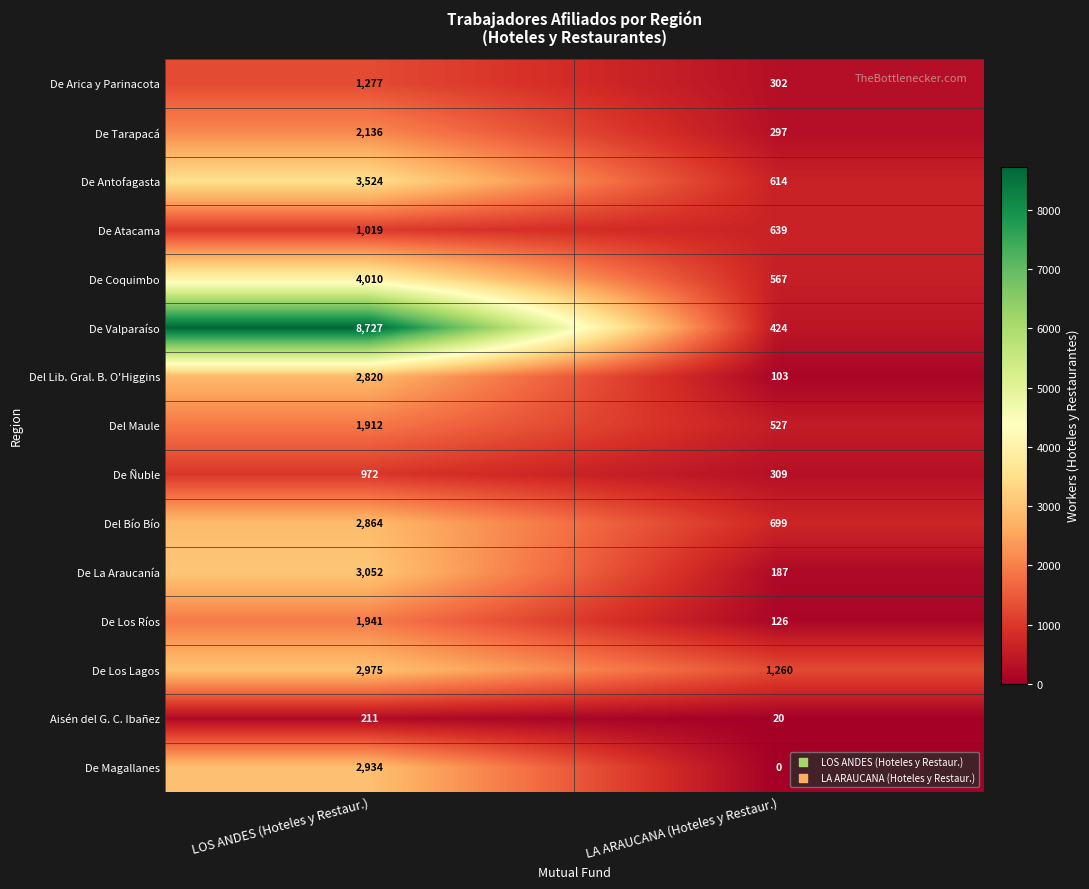

What is the difference between the Aisén del G. C. Ibañez values at LOS ANDES (Hoteles y Restaur.) and LA ARAUCANA (Hoteles y Restaur.)?

191